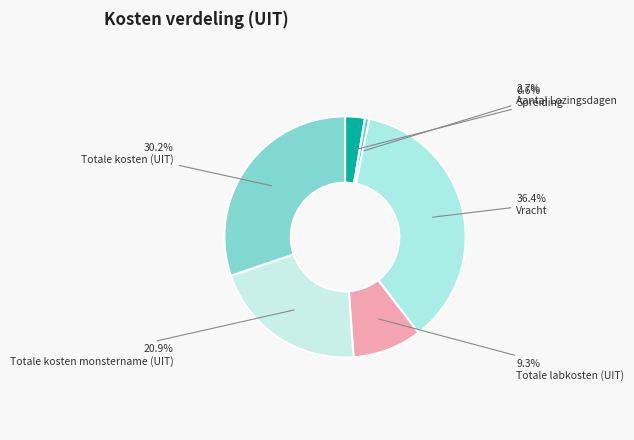

What is the total percentage of Vracht and Aantal Lozingsdagen?

39.0%